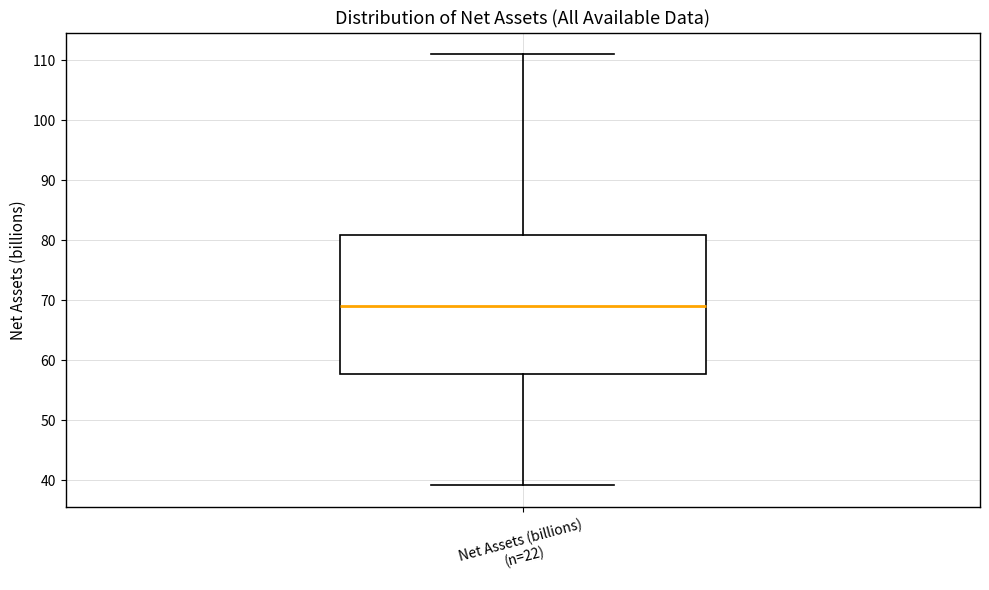

Read this box plot against the y-axis: the position of the median line, the range covered by the box, and the ends of both whiskers. The values are not printed on the chart, so give them approximately, as read against the axis.

median 69, box 58 to 81, whiskers 39 to 111